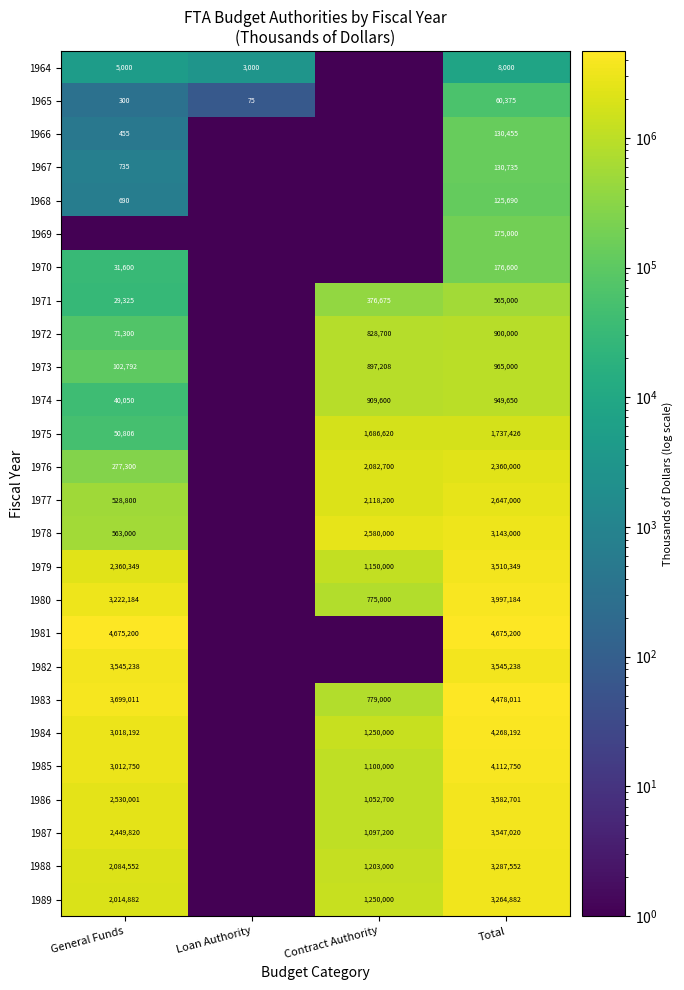

Is the value of 1986 at Total greater than the value of 1976 at Total?

Yes